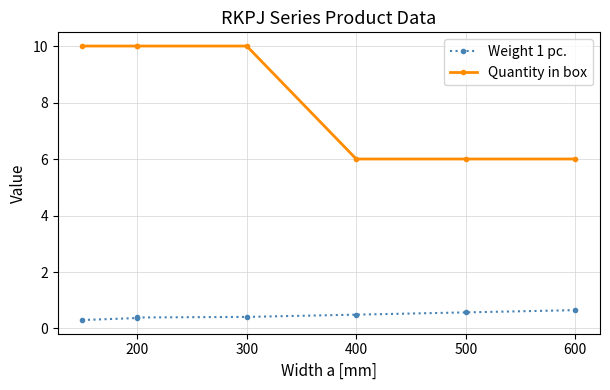

How many values in the Quantity in box series are below 10?

3